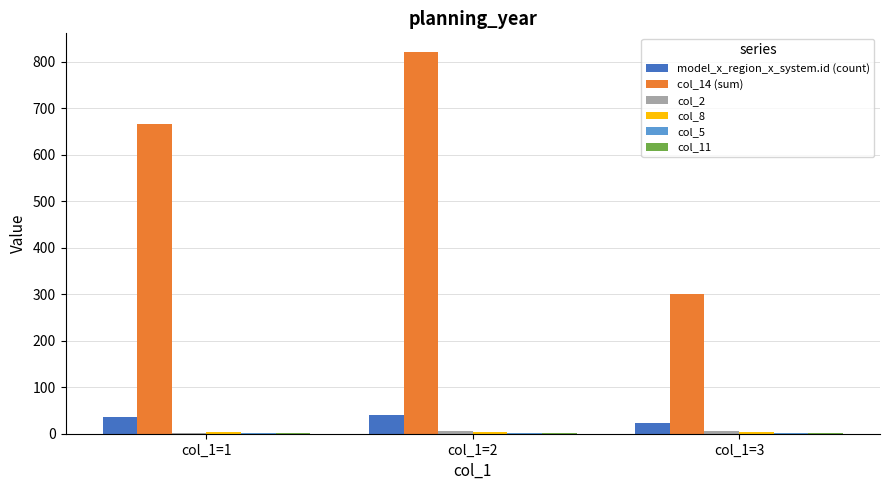

Which category has the highest value across all series?

col_1=2